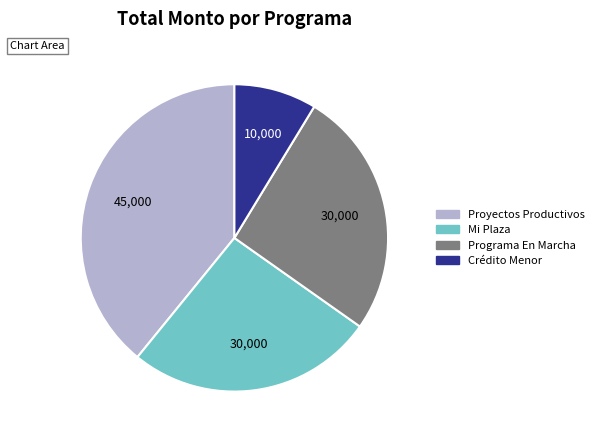

Does Crédito Menor represent more than half of the total?

No